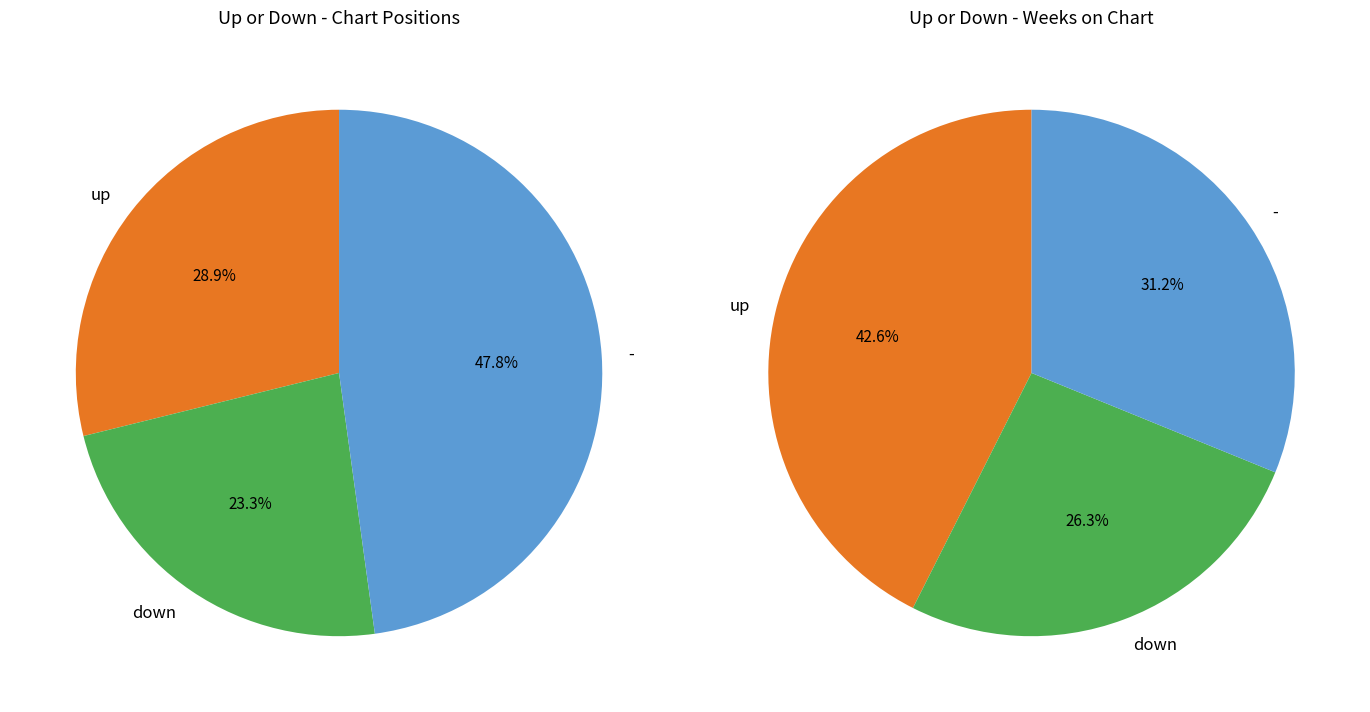

How many segments does this pie chart have?

3